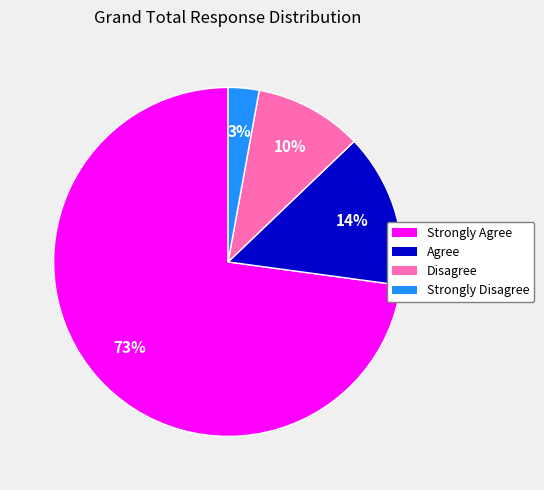

To the nearest percent, what percentage of the pie is Strongly Agree?

73%